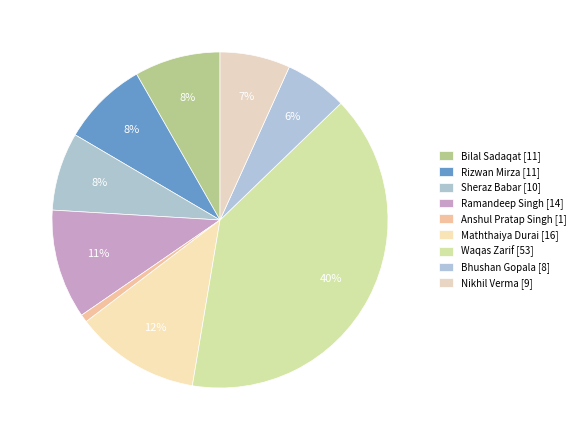

The Bhushan Gopala slice represents 6% of the pie. True or false?

True